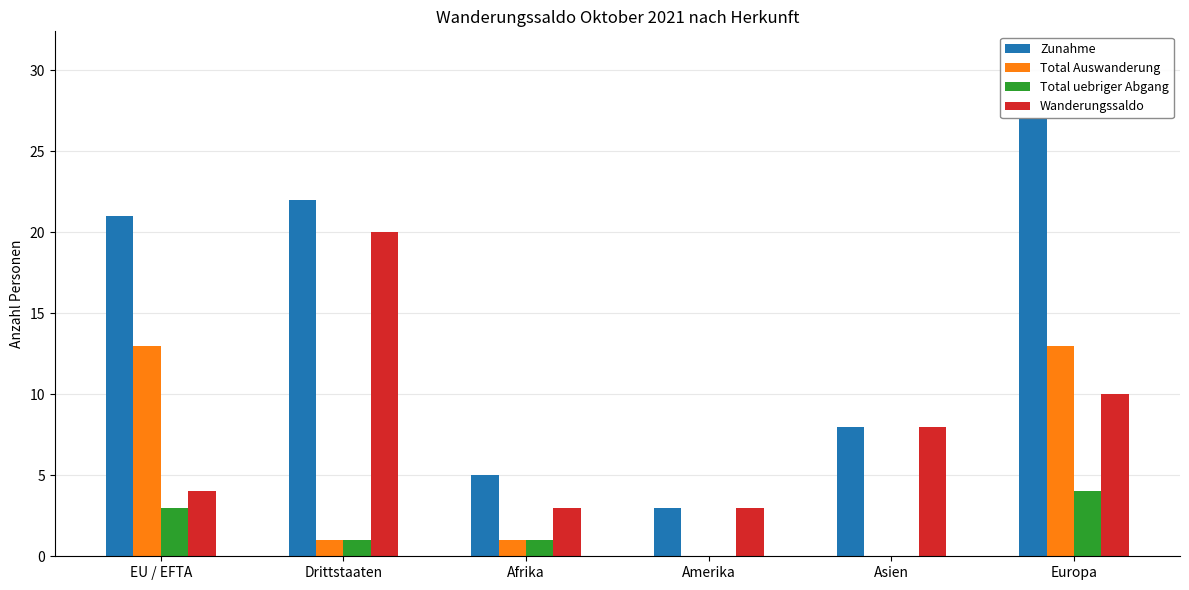

Reading left to right, what are all the values shown in this chart?

Zunahme: EU / EFTA=21	Drittstaaten=22	Afrika=5	Amerika=3	Asien=8	Europa=27
Total Auswanderung: EU / EFTA=13	Drittstaaten=1	Afrika=1	Amerika=0	Asien=0	Europa=13
Total uebriger Abgang: EU / EFTA=3	Drittstaaten=1	Afrika=1	Amerika=0	Asien=0	Europa=4
Wanderungssaldo: EU / EFTA=4	Drittstaaten=20	Afrika=3	Amerika=3	Asien=8	Europa=10